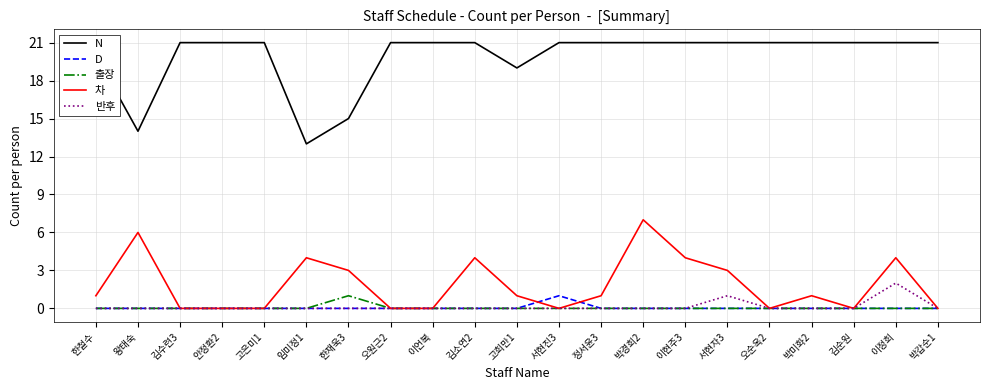

What is the sum of all D values?

1